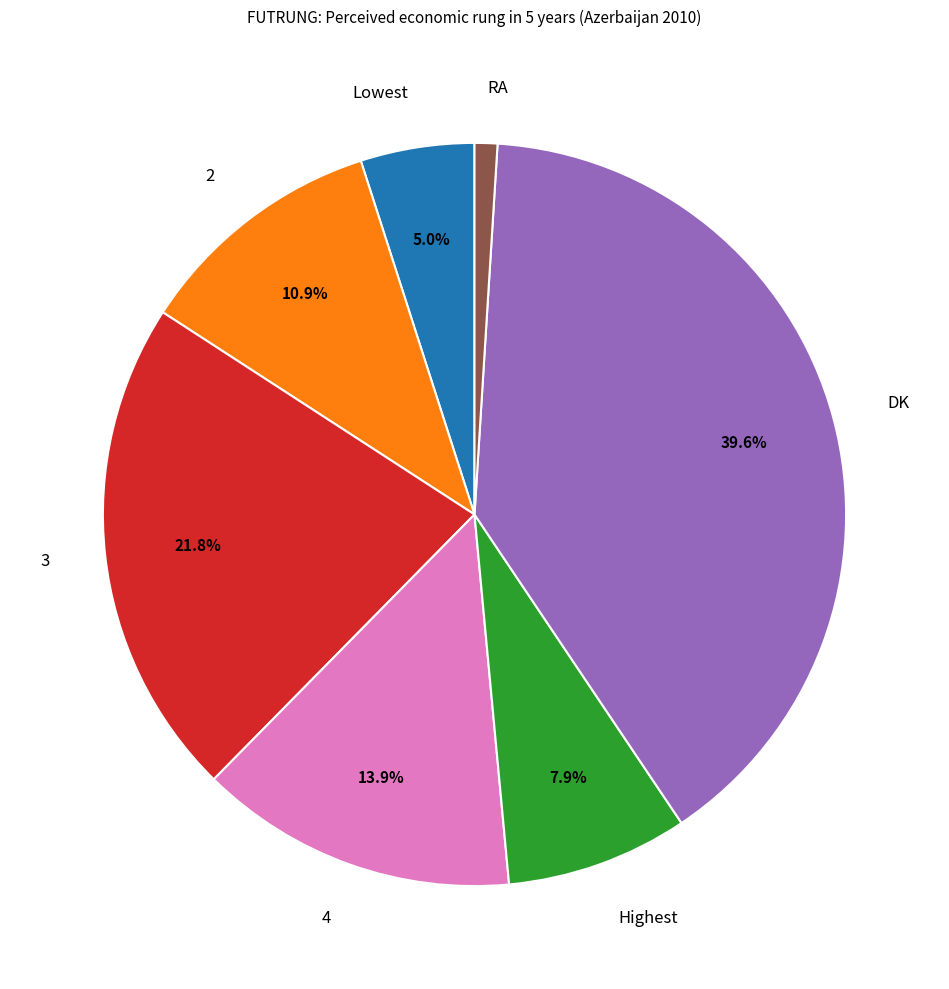

Is there any slice that represents more than half of the pie?

No